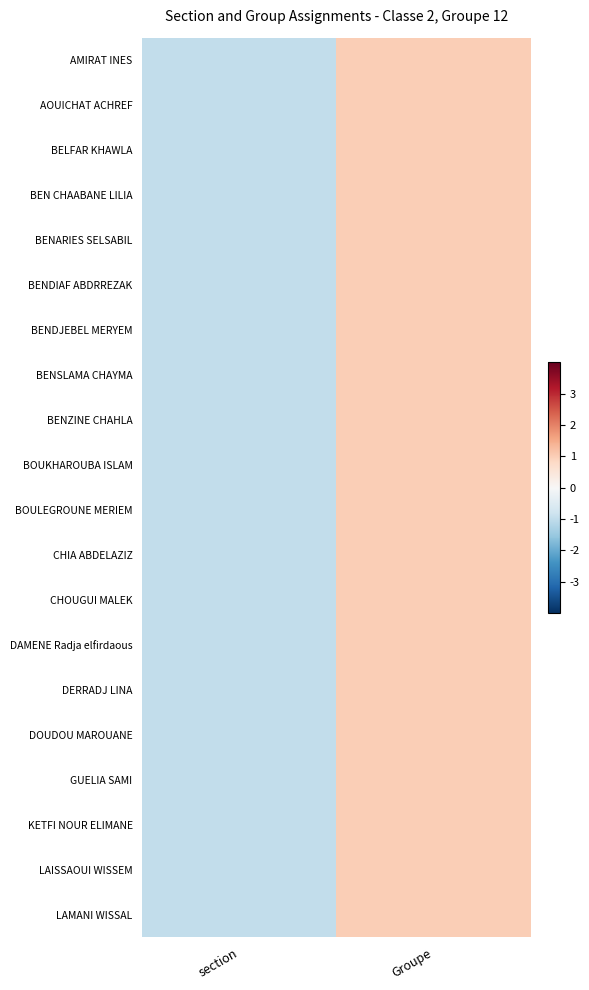

Reading left to right, list all the values displayed in this chart.

AMIRAT INES: section=-1.0	Groupe=1.0
AOUICHAT ACHREF: section=-1.0	Groupe=1.0
BELFAR KHAWLA: section=-1.0	Groupe=1.0
BEN CHAABANE LILIA: section=-1.0	Groupe=1.0
BENARIES SELSABIL: section=-1.0	Groupe=1.0
BENDIAF ABDRREZAK: section=-1.0	Groupe=1.0
BENDJEBEL MERYEM: section=-1.0	Groupe=1.0
BENSLAMA CHAYMA: section=-1.0	Groupe=1.0
BENZINE CHAHLA: section=-1.0	Groupe=1.0
BOUKHAROUBA ISLAM: section=-1.0	Groupe=1.0
BOULEGROUNE MERIEM: section=-1.0	Groupe=1.0
CHIA ABDELAZIZ: section=-1.0	Groupe=1.0
CHOUGUI MALEK: section=-1.0	Groupe=1.0
DAMENE Radja elfirdaous: section=-1.0	Groupe=1.0
DERRADJ LINA: section=-1.0	Groupe=1.0
DOUDOU MAROUANE: section=-1.0	Groupe=1.0
GUELIA SAMI: section=-1.0	Groupe=1.0
KETFI NOUR ELIMANE: section=-1.0	Groupe=1.0
LAISSAOUI WISSEM: section=-1.0	Groupe=1.0
LAMANI WISSAL: section=-1.0	Groupe=1.0